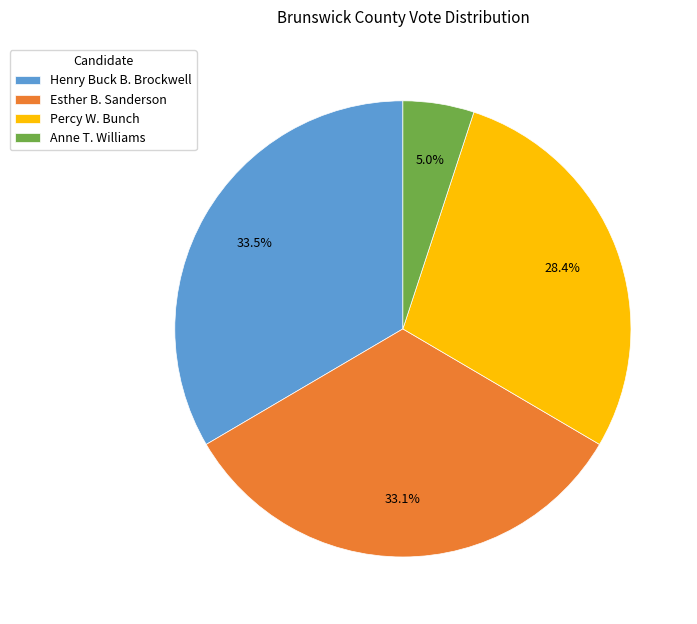

Between Percy W. Bunch and Henry Buck B. Brockwell, which is larger?

Henry Buck B. Brockwell